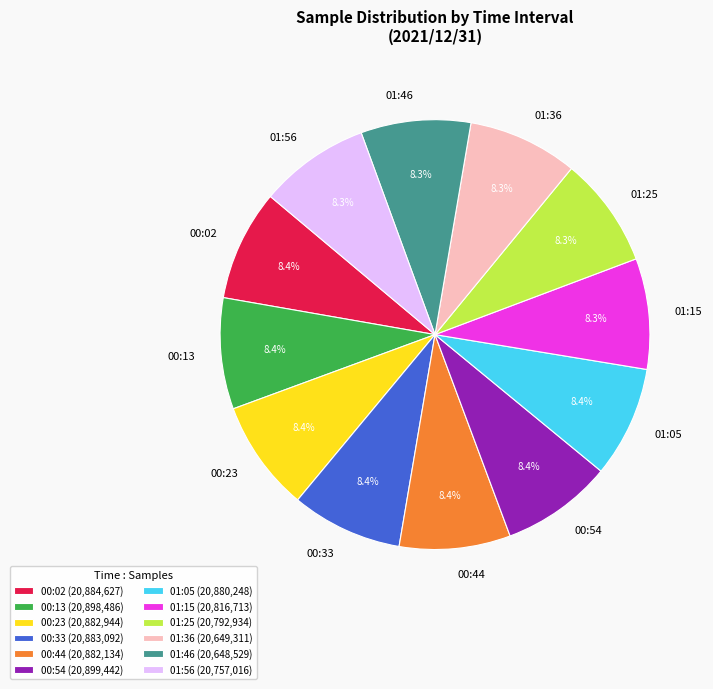

What percentage do 00:02 and 01:15 together represent?

16.7%